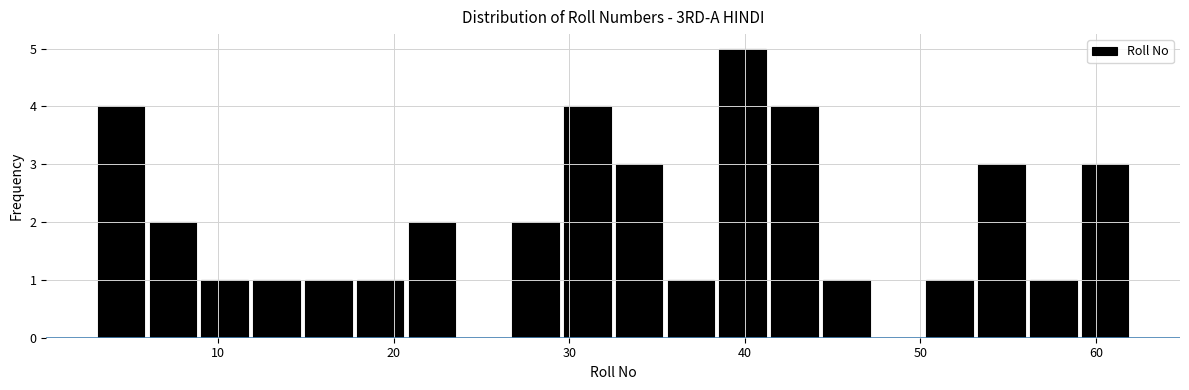

Read against the x-axis, roughly where is the centre of the tallest bar?

40